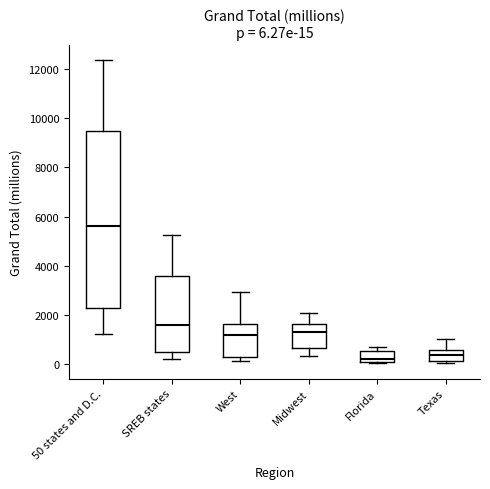

Comparing the boxes themselves (not the whiskers), which one is the tallest?

50 states and D.C.